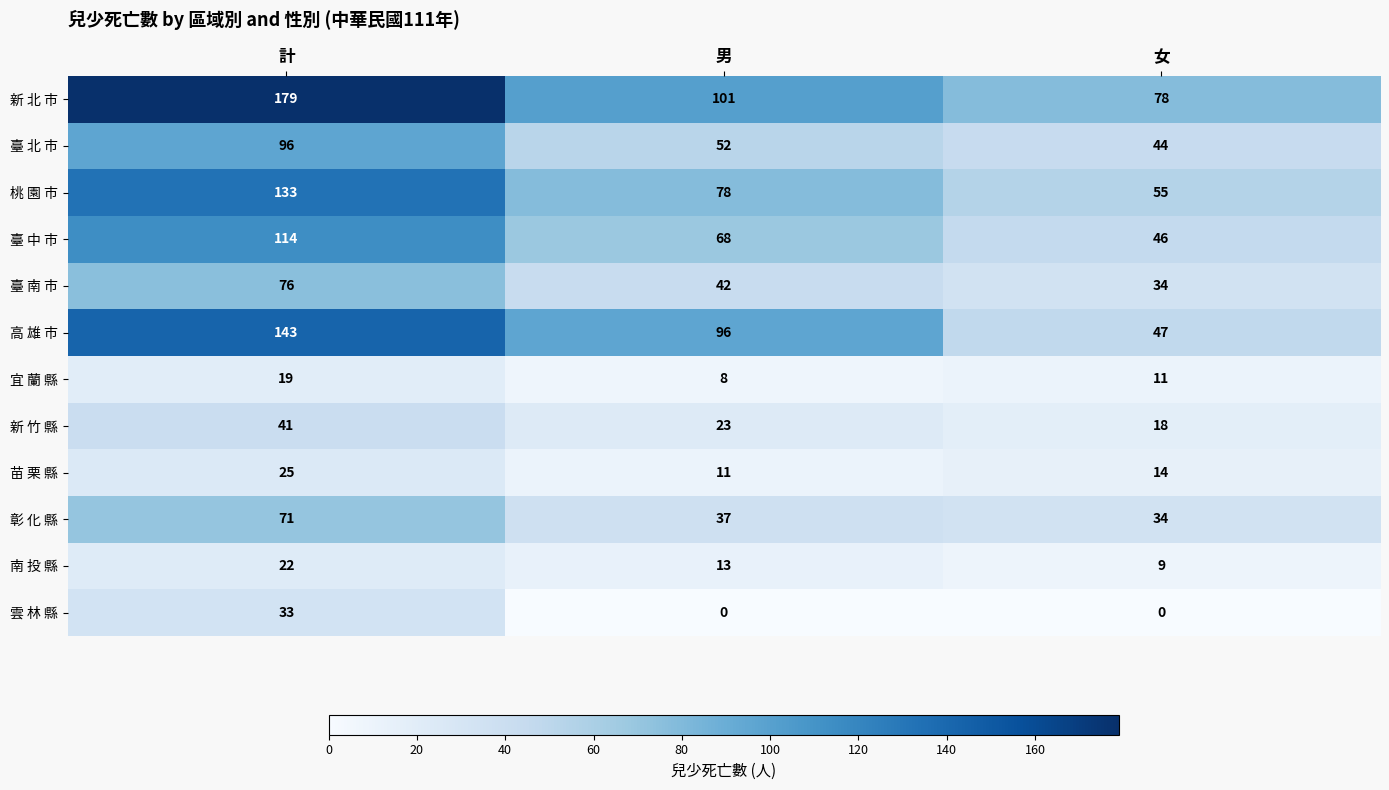

What is the average value of the 苗 栗 縣 series?

17